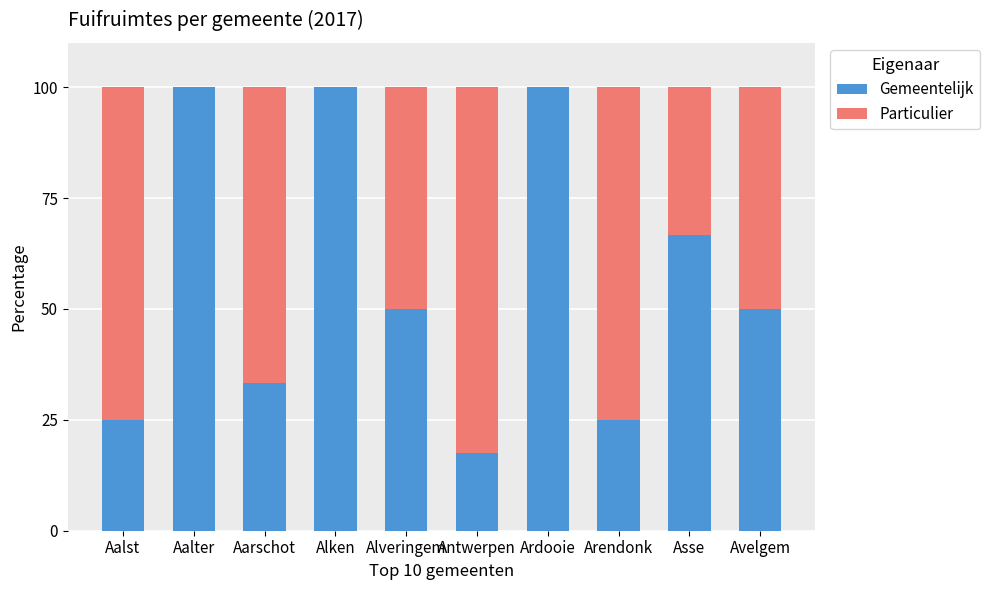

Does the chart contain stacked bars?

Yes